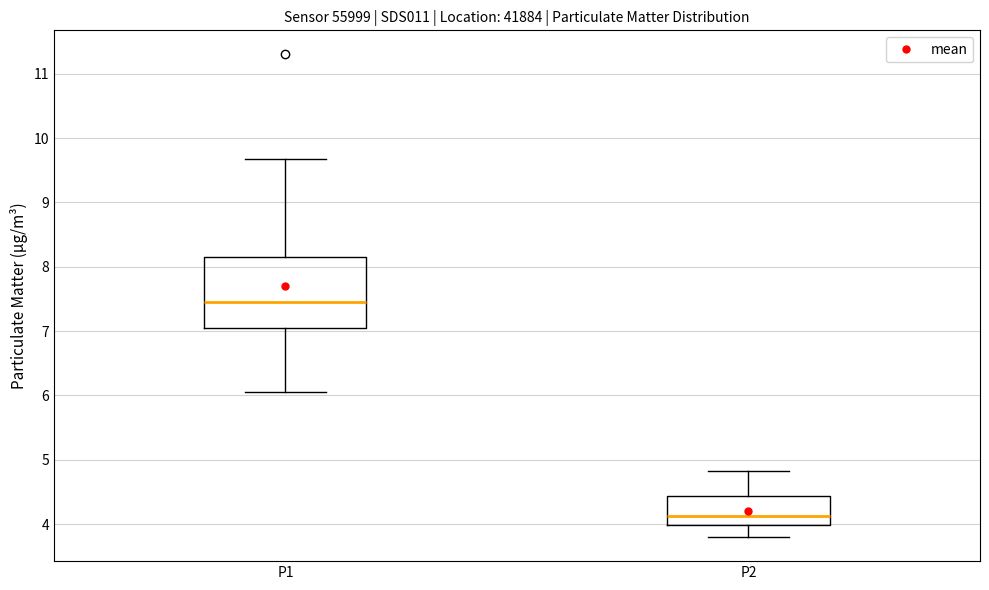

Comparing the boxes themselves (not the whiskers), which one is the tallest?

P1